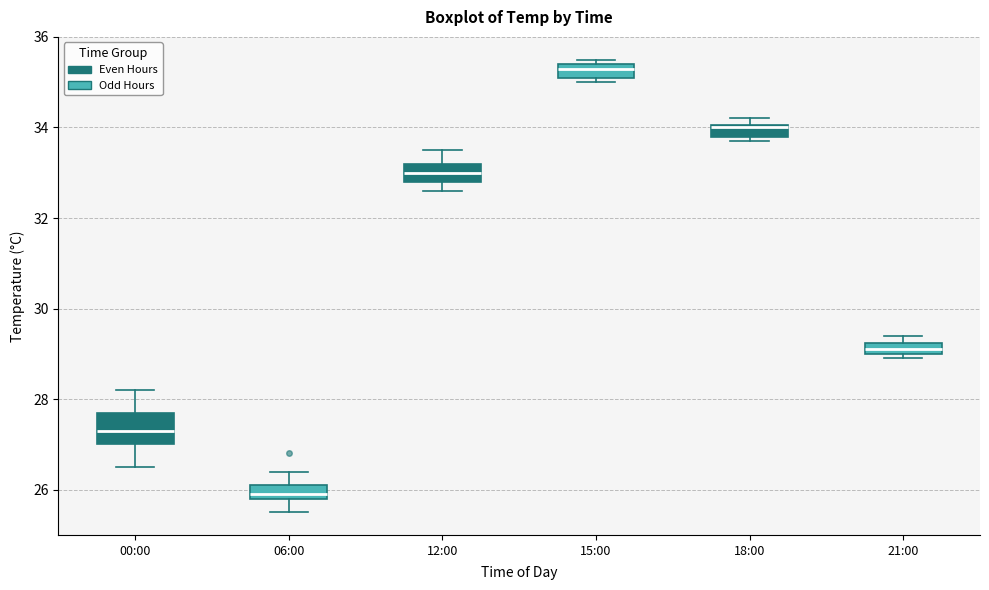

Where does the median line of the box for 12:00 sit on the y-axis? The values are not printed on the chart, so give them approximately, as read against the axis.

33.0